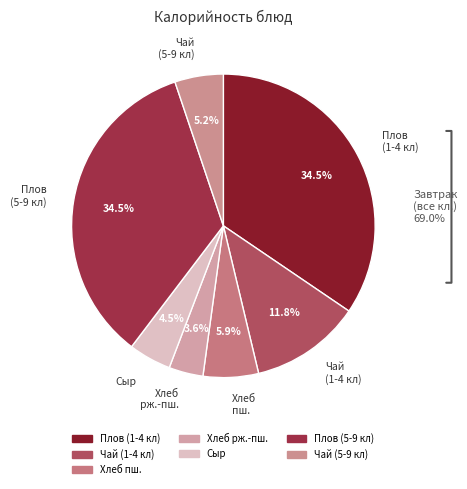

Which has a higher value, Сыр or Хлеб пш.?

Хлеб пш.